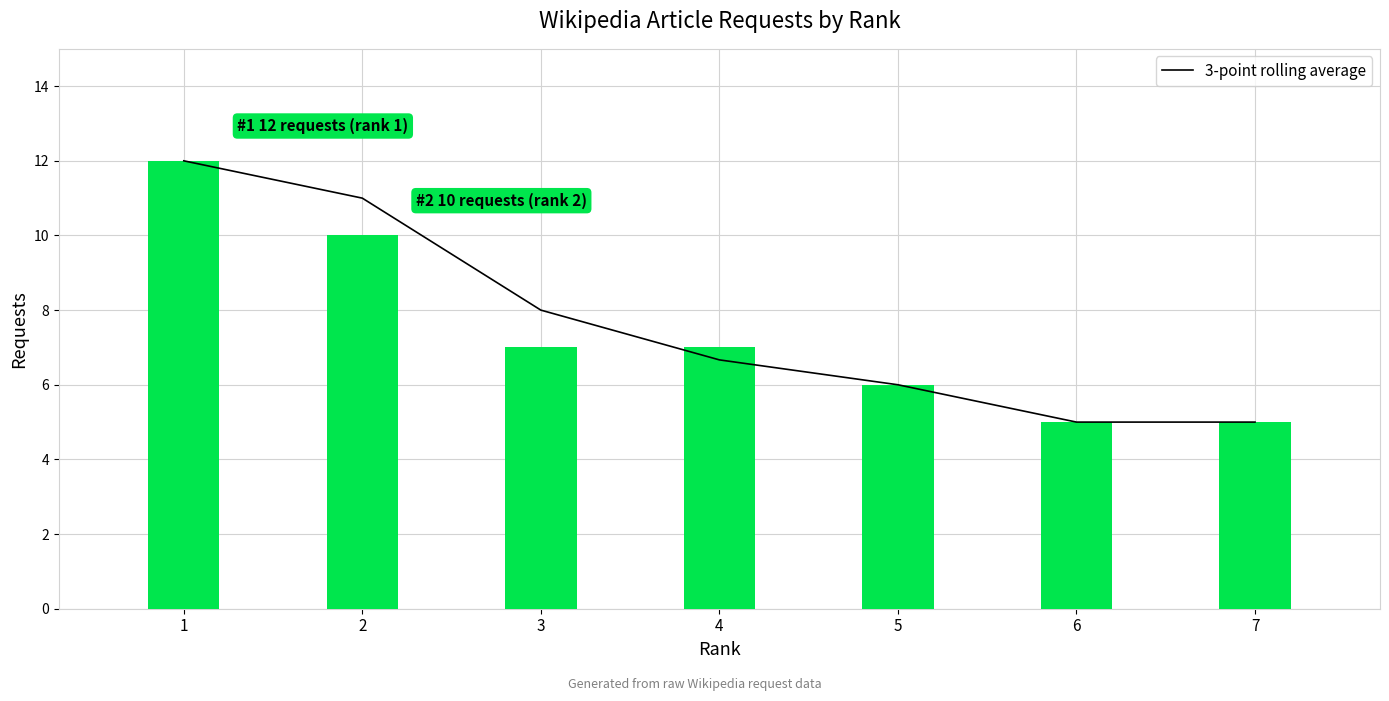

What is the sum of the values at 5 and 7?

11.0